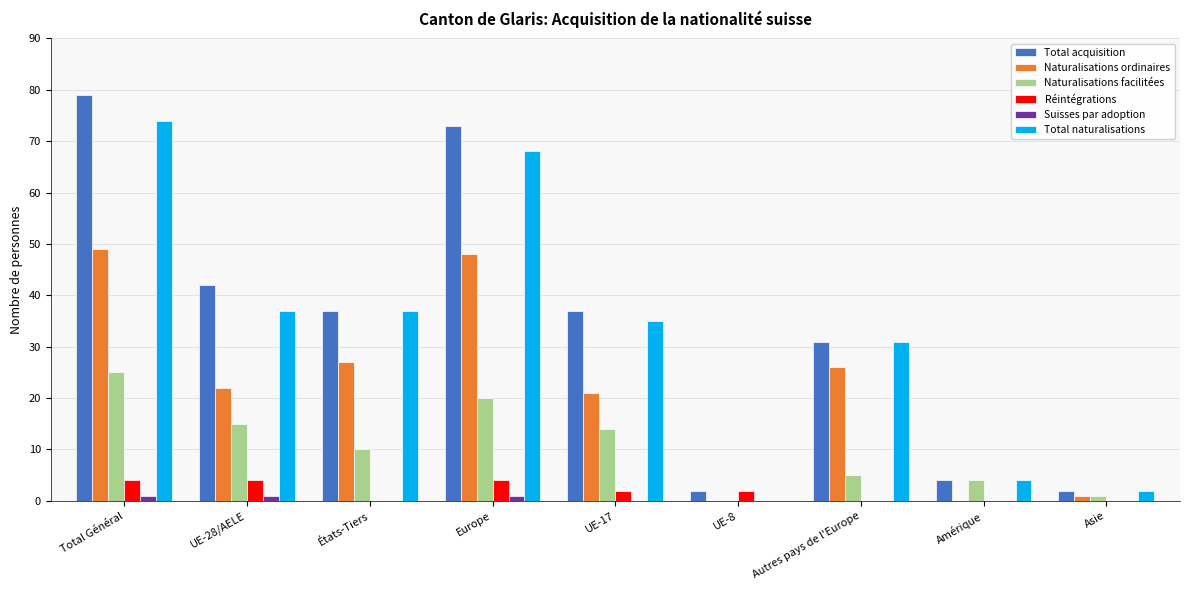

Which category has the highest value across all series?

Total Général